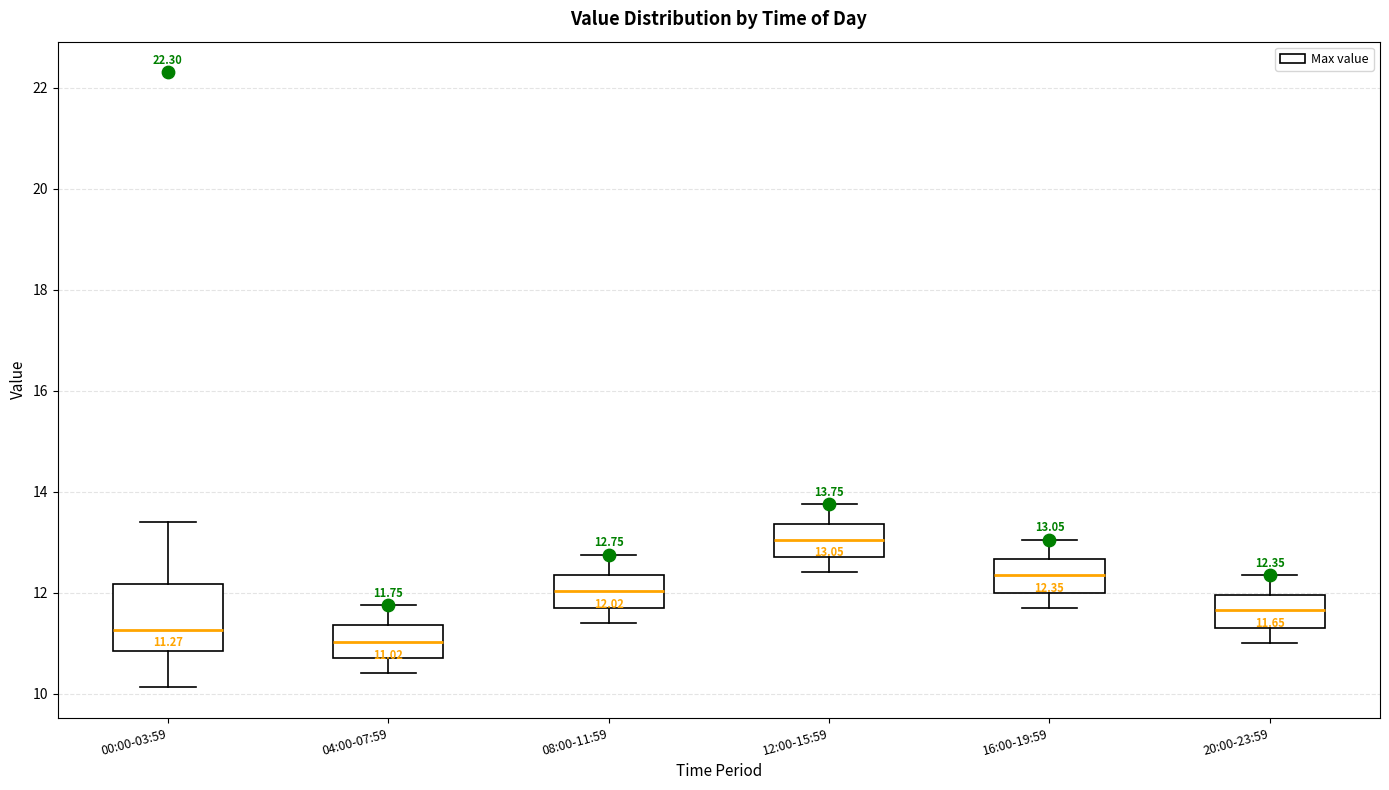

Comparing the boxes themselves (not the whiskers), which one is the tallest?

00:00-03:59